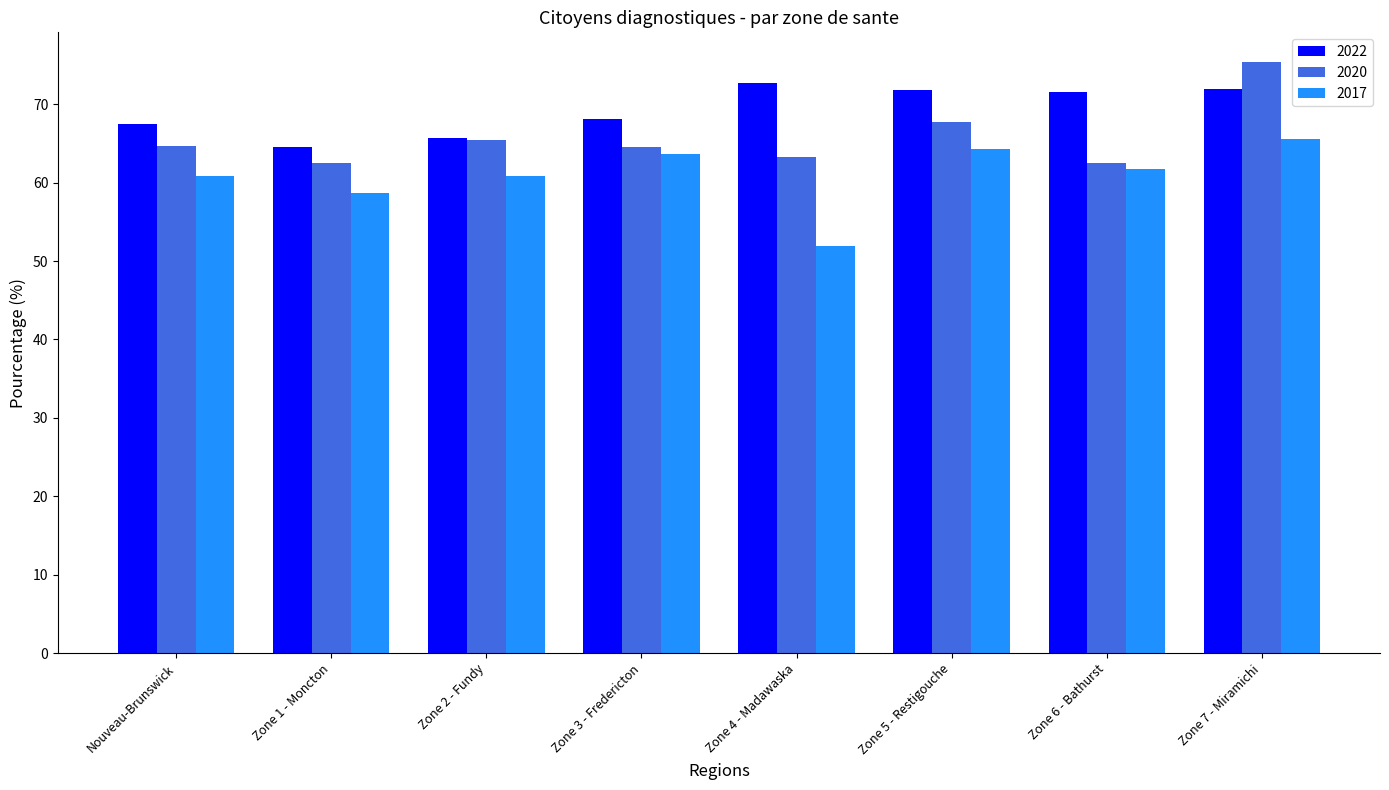

At which label does 2017 reach its minimum?

Zone 4 - Madawaska